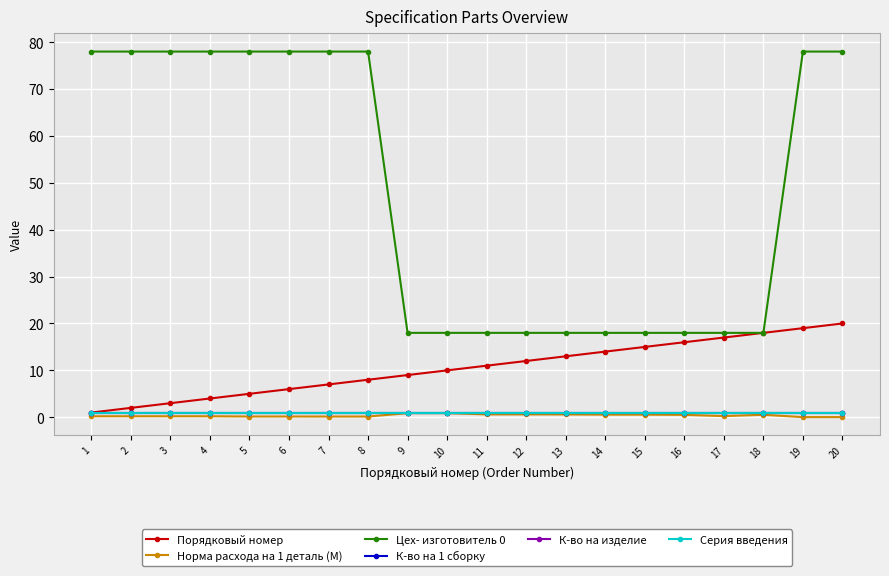

Is this an area chart (filled region under the line)?

No